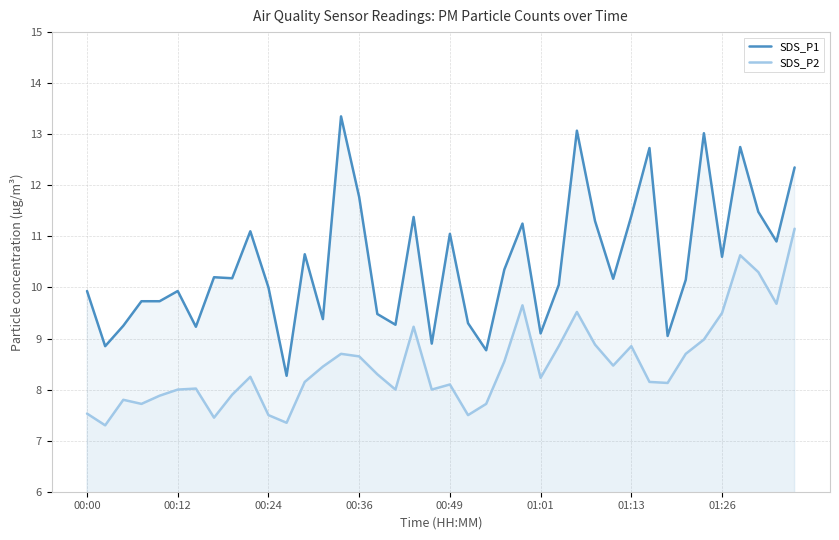

What is the difference between the maximum and minimum values in the SDS_P1 series?

5.1